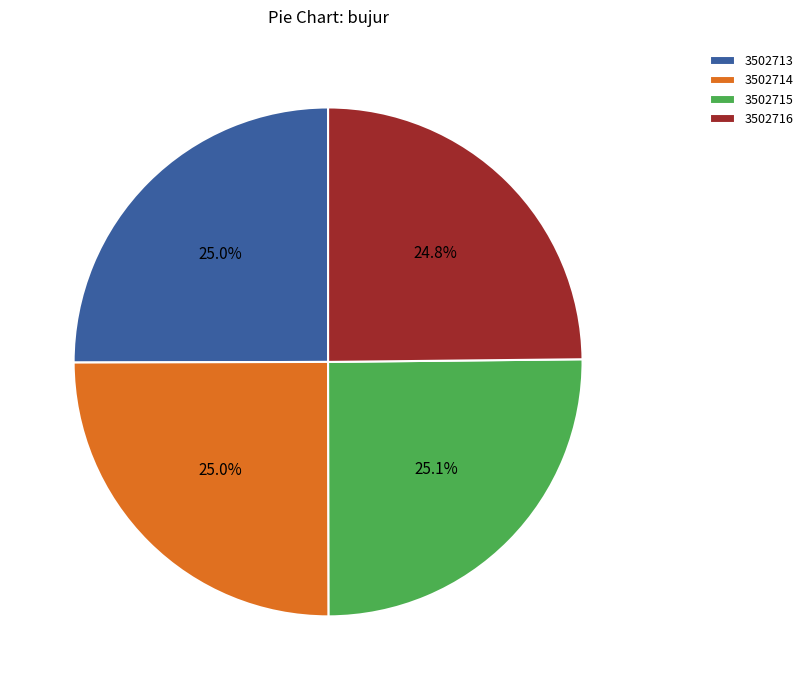

How much of the chart is everything except 3502715?

74.9%